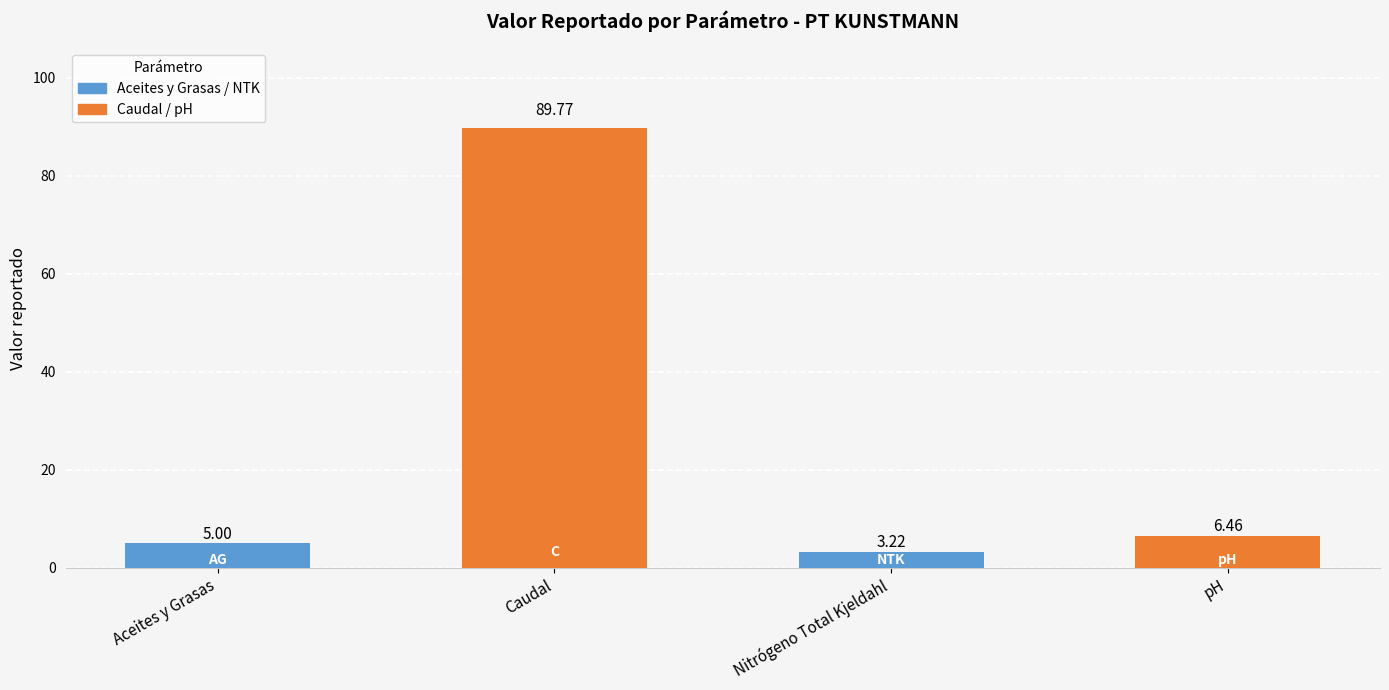

What is the change in value from Aceites y Grasas to pH?

+1.5